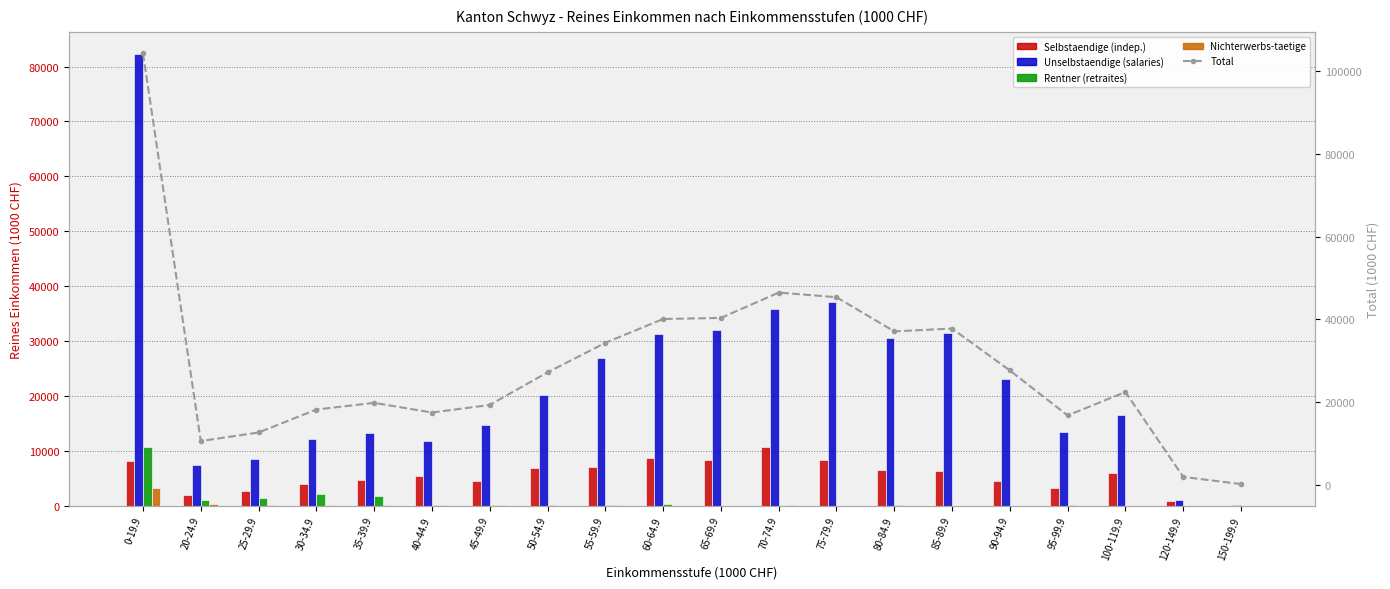

The value of Rentner (retraites) at 75-79.9 is -5881.2. True or false?

False